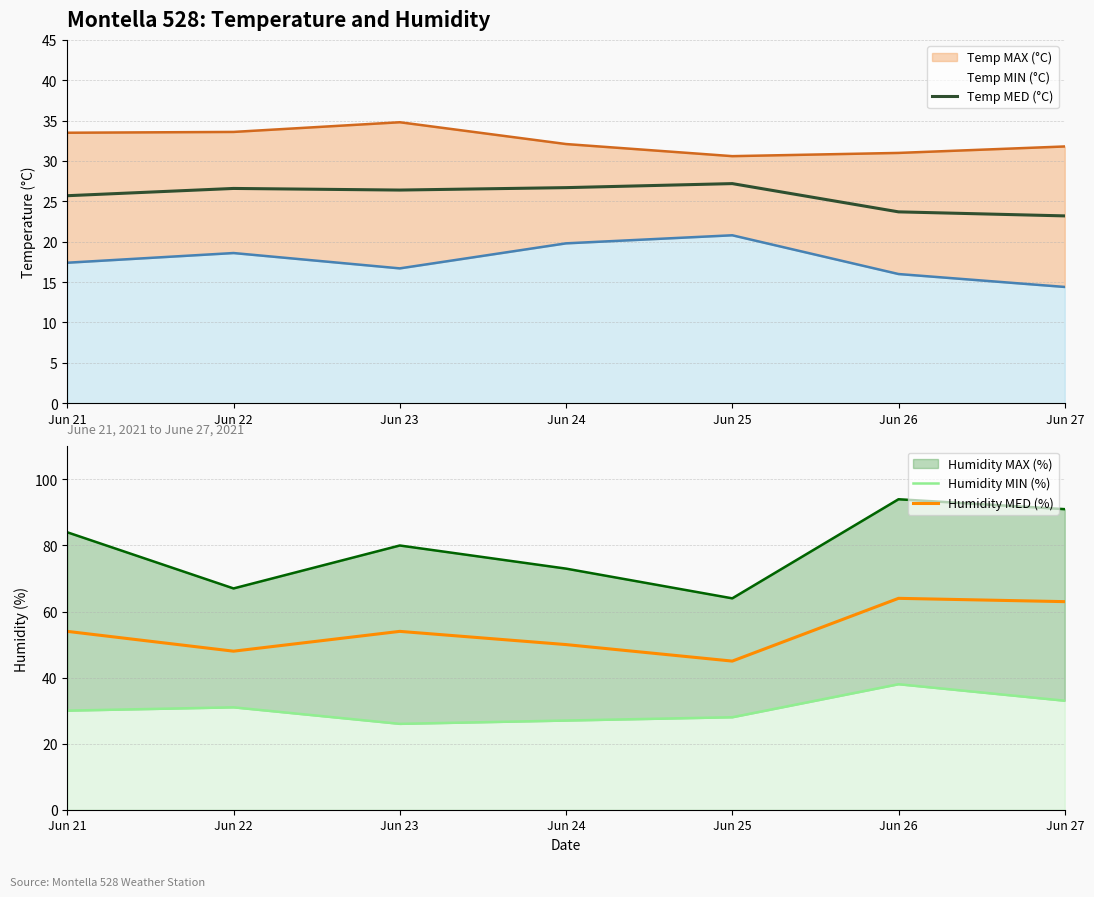

Count the number of categories in the chart.

7